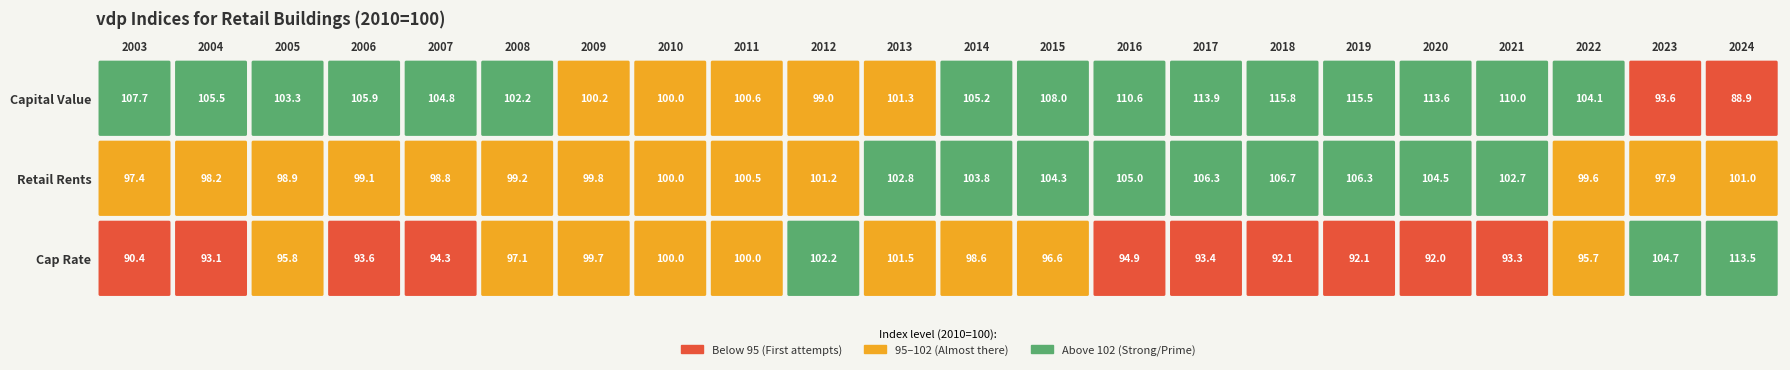

Between 2021 and 2010, which is larger?

2021